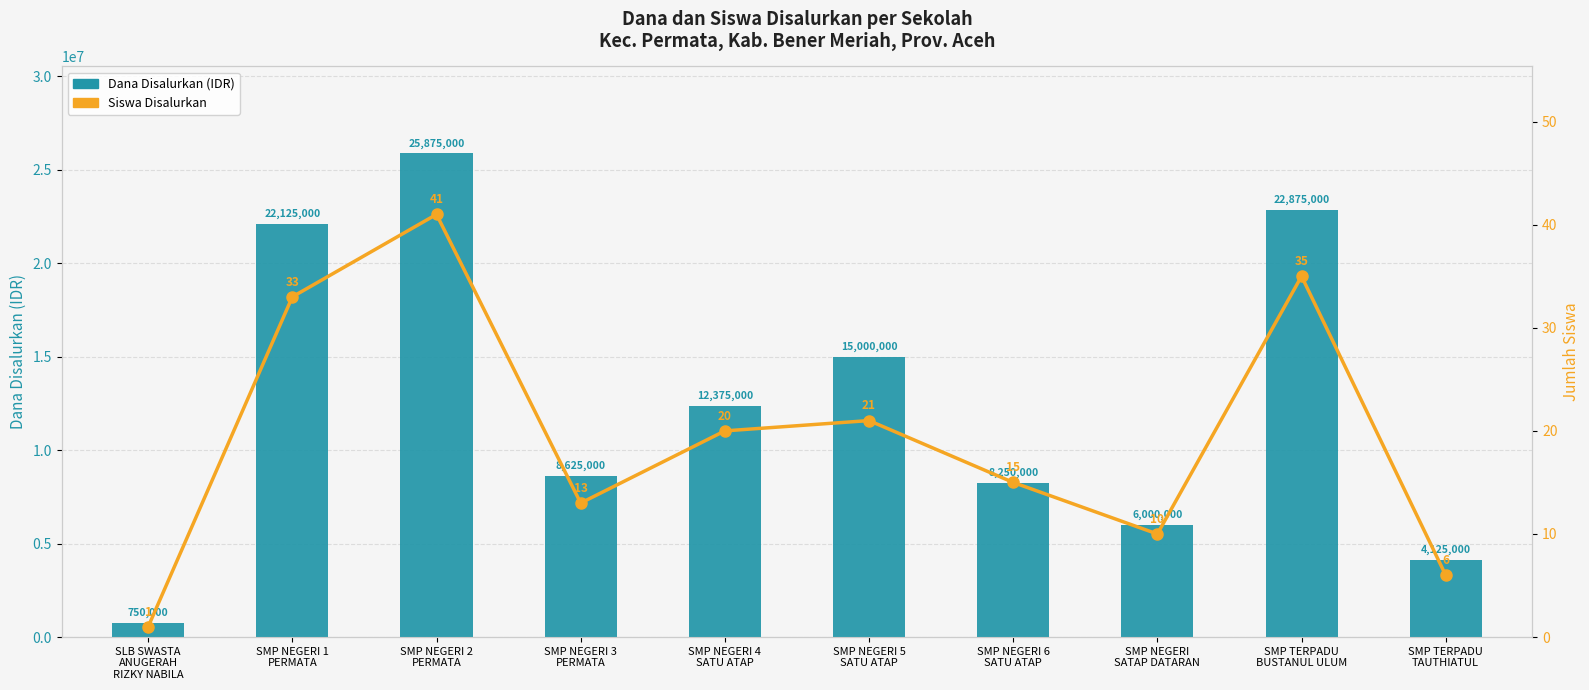

Reading right to left, list all the values displayed in this chart.

Dana Disalurkan: 4125000	22875000	6000000	8250000	15000000	12375000	8625000	25875000	22125000	750000
Siswa Disalurkan: 6	35	10	15	21	20	13	41	33	1